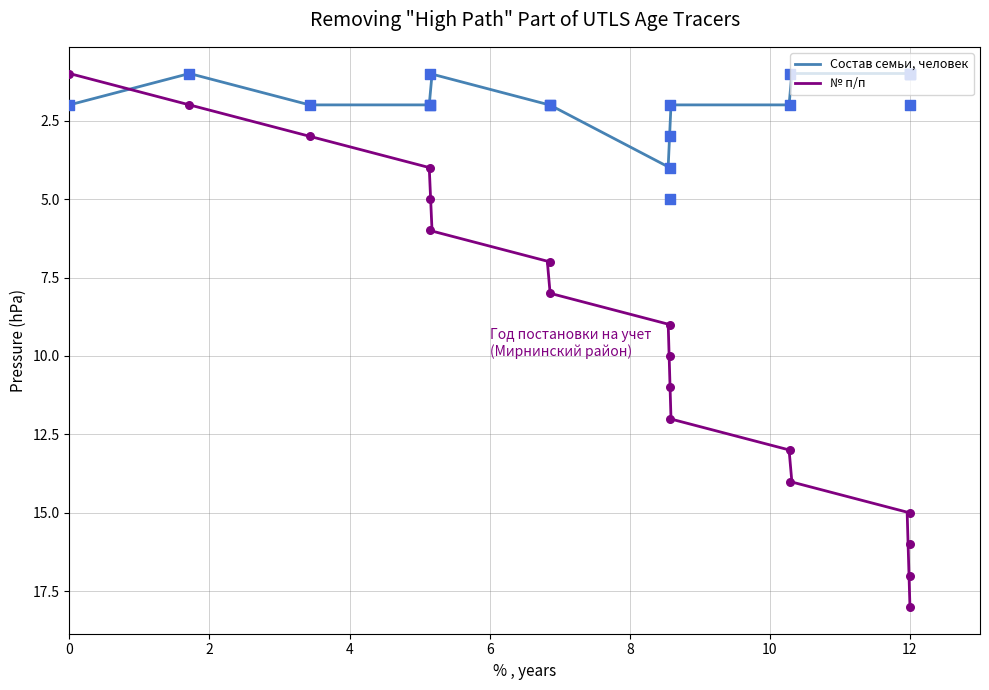

At how many categories does at least one series exceed 10?

8